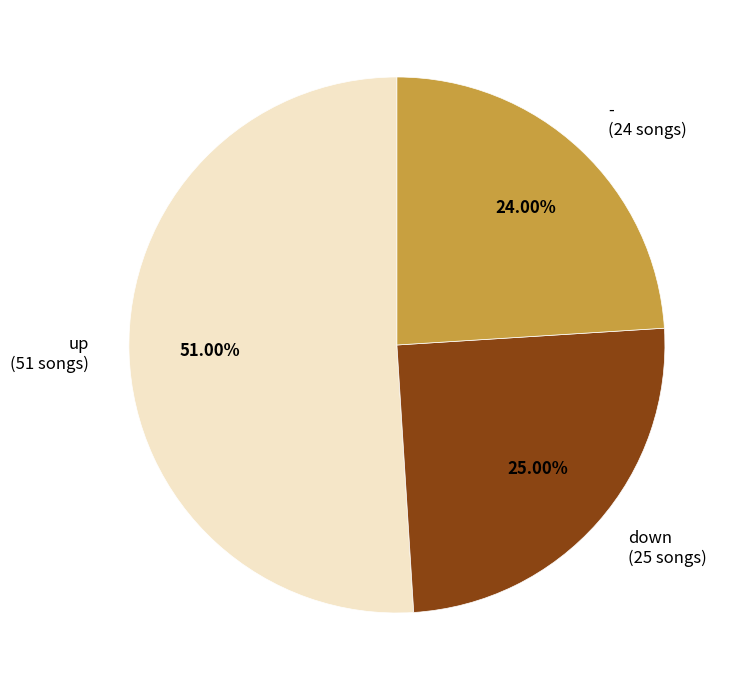

Approximately how many times larger is the value at up (51 songs) compared to - (24 songs)?

2.1